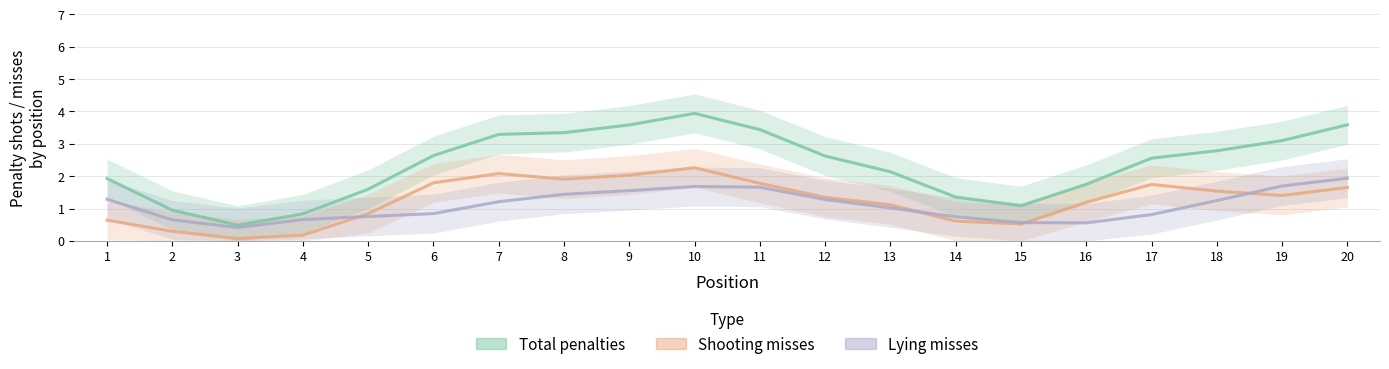

Between 19 and 6, which is larger?

19